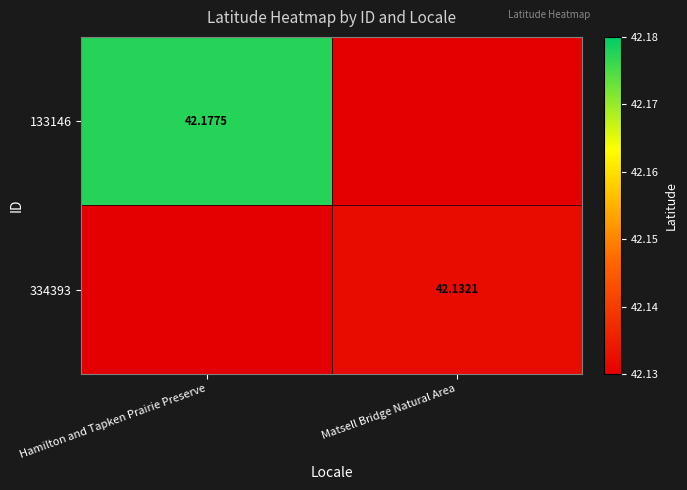

The 334393 series shows 24.3 at Matsell Bridge Natural Area. True or false?

False